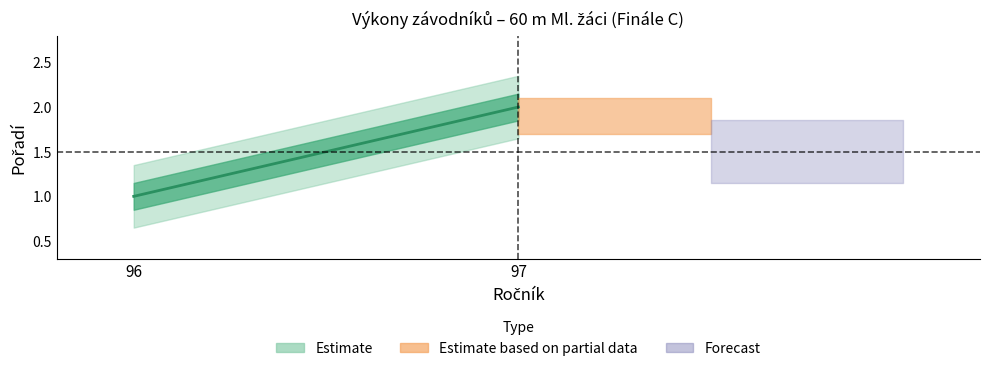

What is the value of the 2nd point from the left?

2